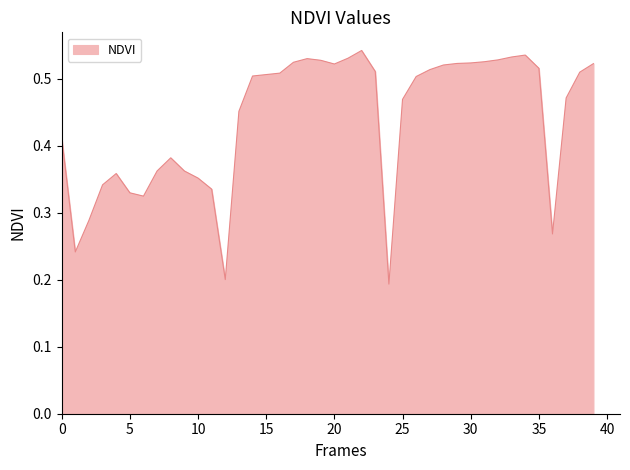

How many lines are shown in the chart?

1